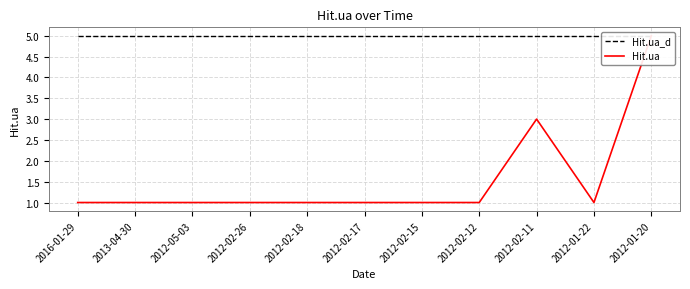

Reading left to right, list all the values displayed in this chart.

Hit.ua_d: 2016-01-29=5	2013-04-30=5	2012-05-03=5	2012-02-26=5	2012-02-18=5	2012-02-17=5	2012-02-15=5	2012-02-12=5	2012-02-11=5	2012-01-22=5	2012-01-20=5
Hit.ua: 2016-01-29=1	2013-04-30=1	2012-05-03=1	2012-02-26=1	2012-02-18=1	2012-02-17=1	2012-02-15=1	2012-02-12=1	2012-02-11=3	2012-01-22=1	2012-01-20=5